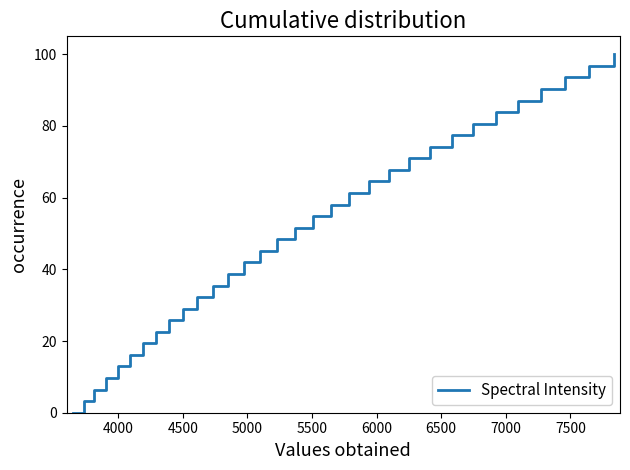

What is the greatest value displayed?

100.0